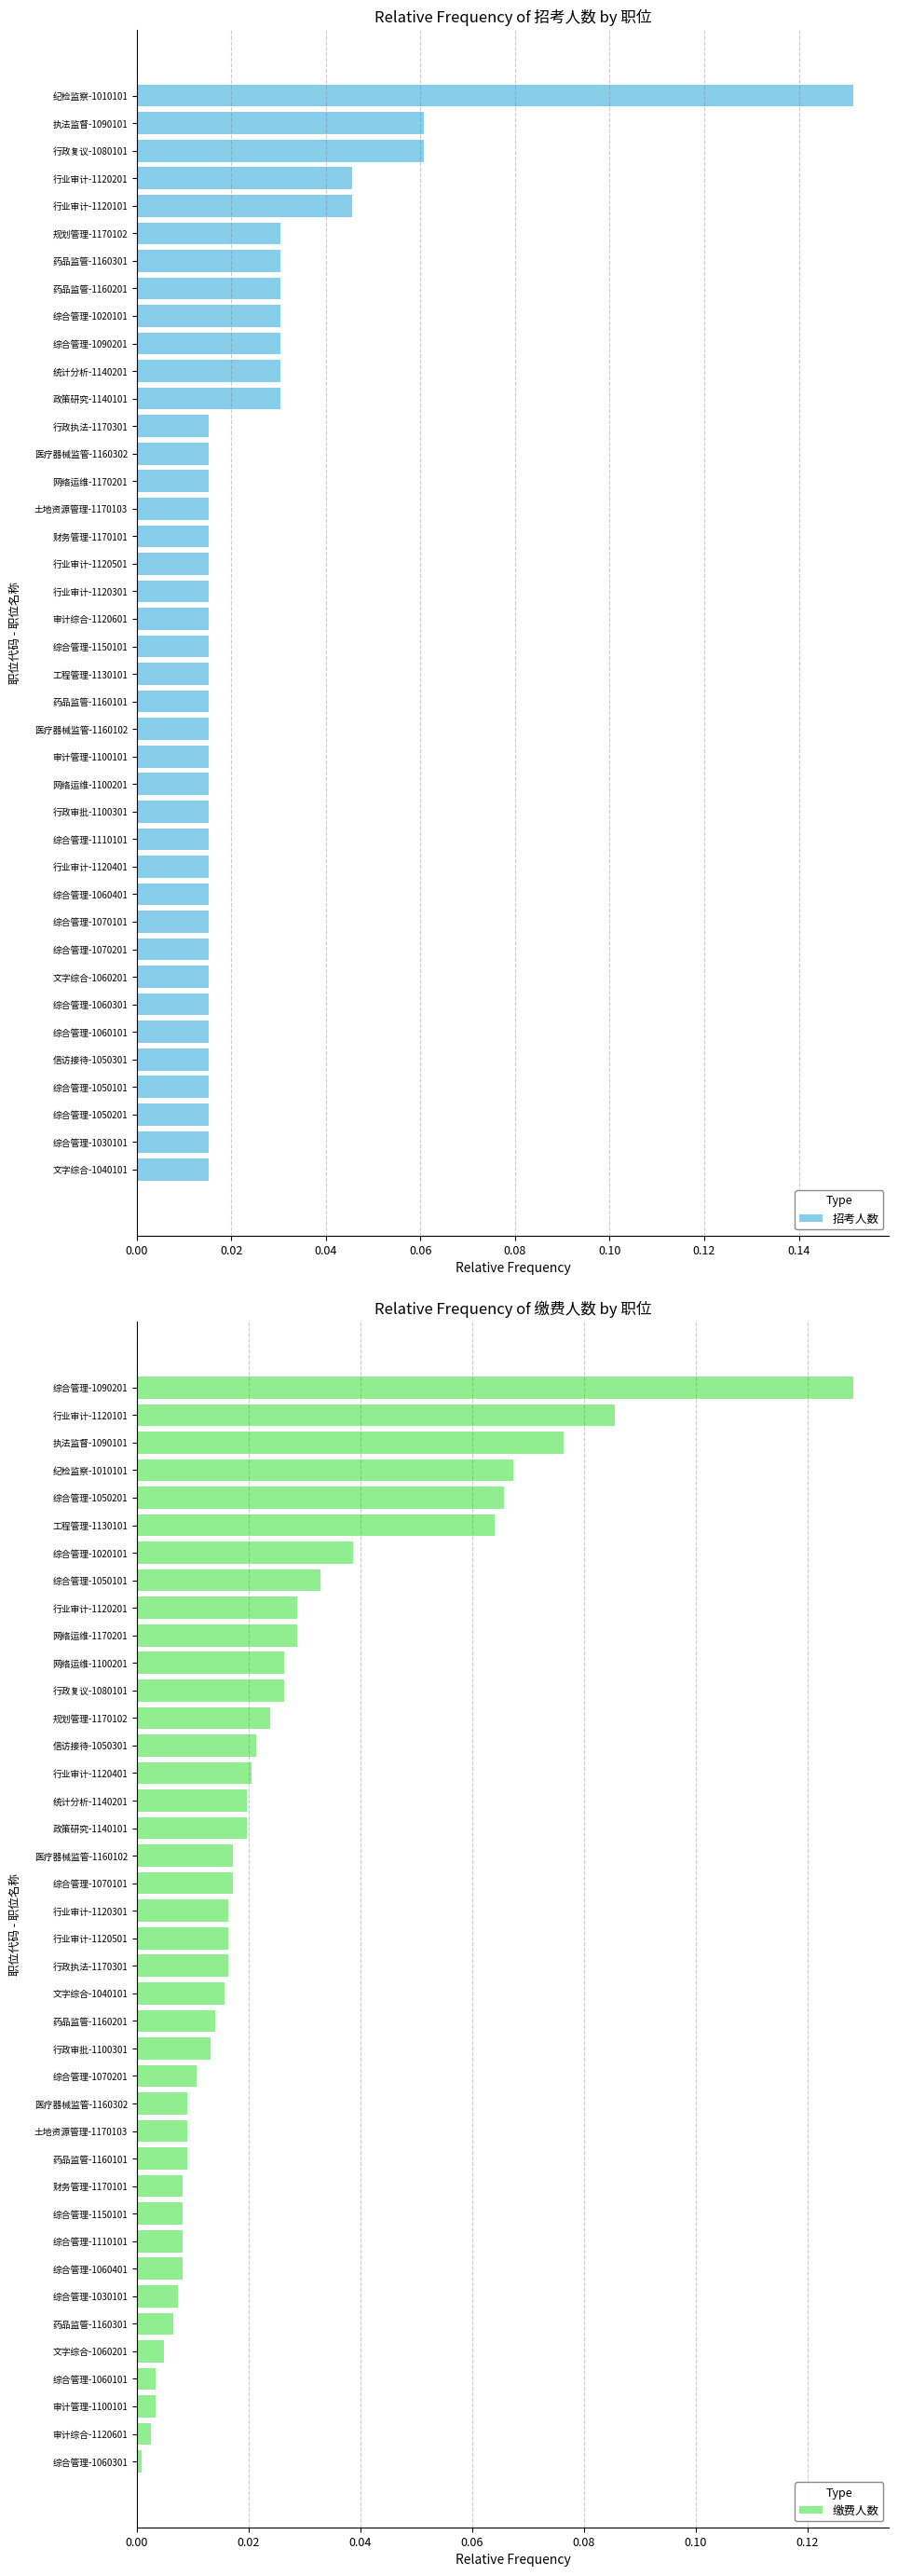

How many series are shown in this chart?

2